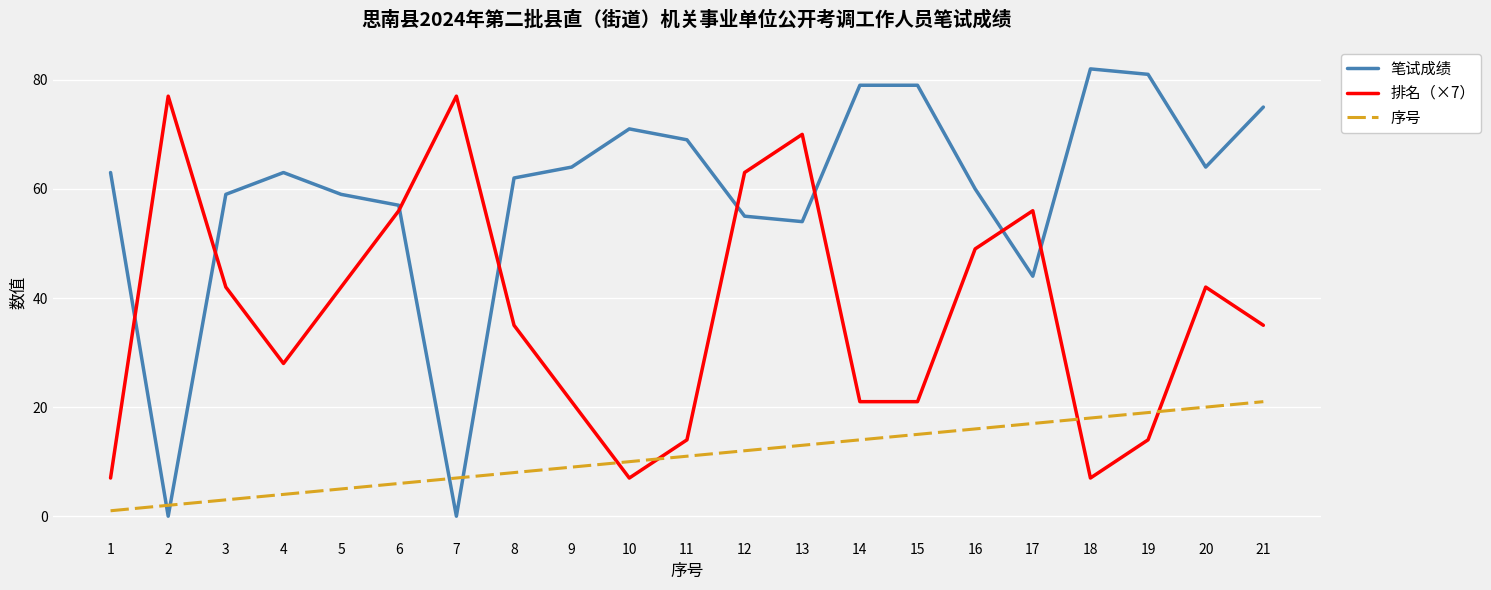

Which series has the largest total across all categories?

笔试成绩